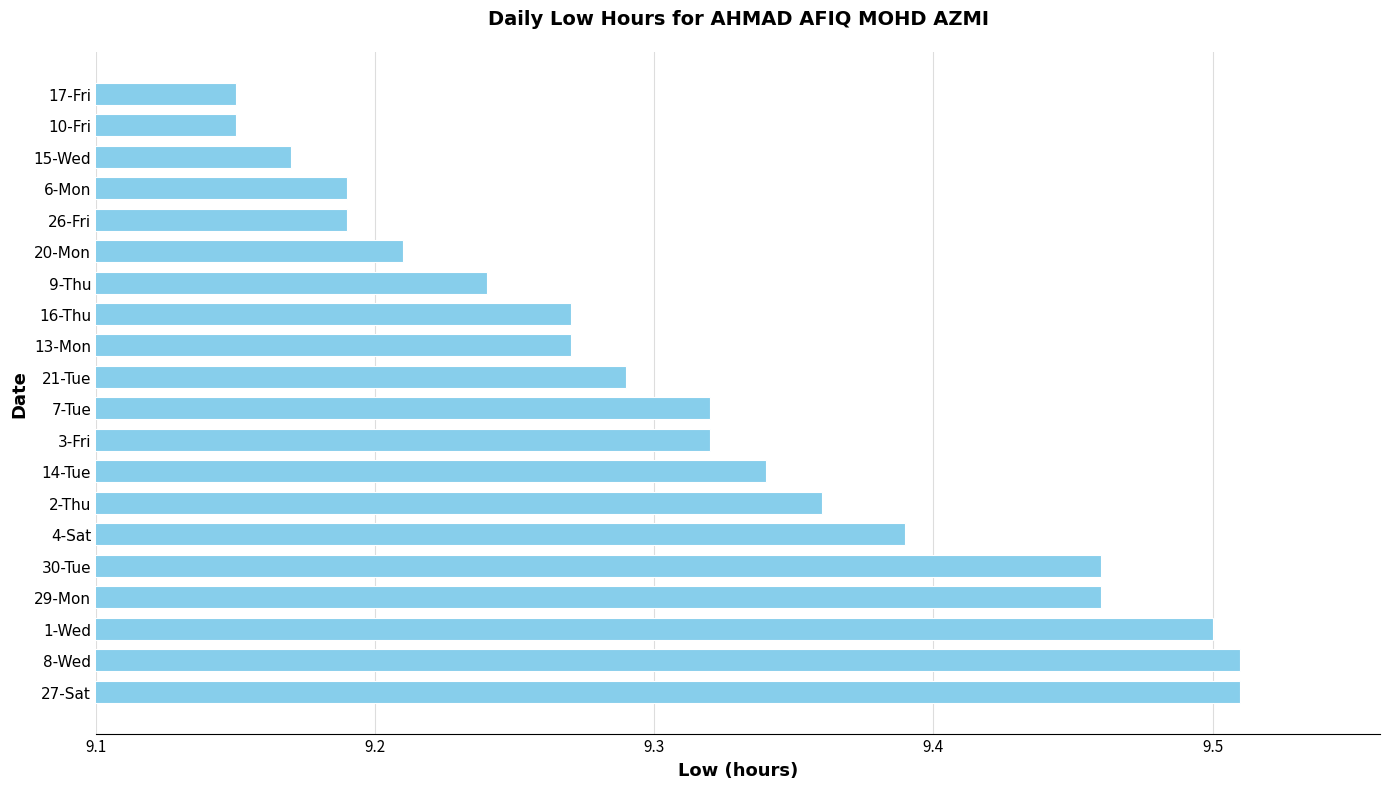

Approximately how many times larger is the value at 30-Tue compared to 1-Wed?

1.0